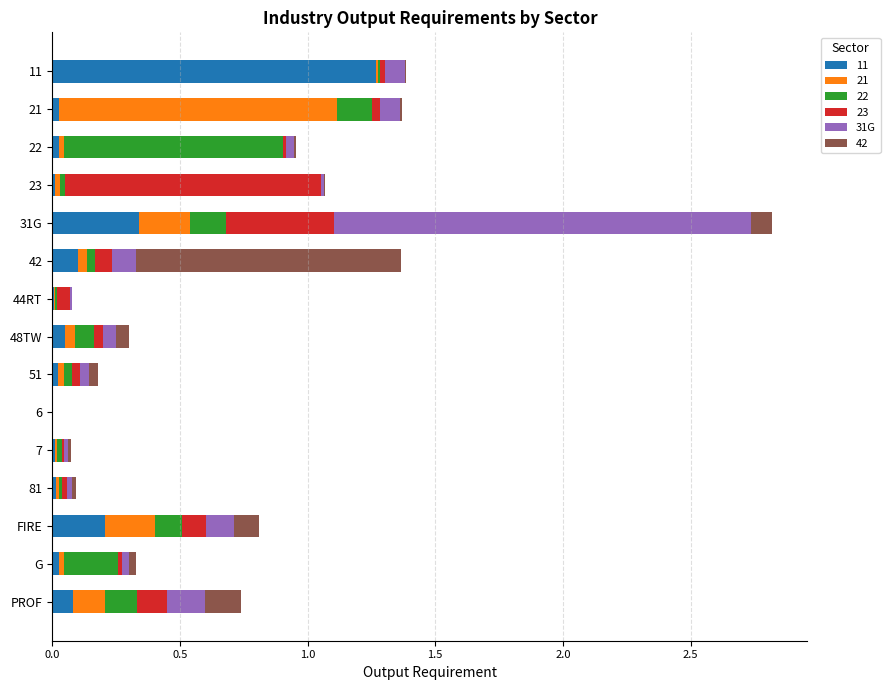

What is the total value across all series at PROF?

0.7